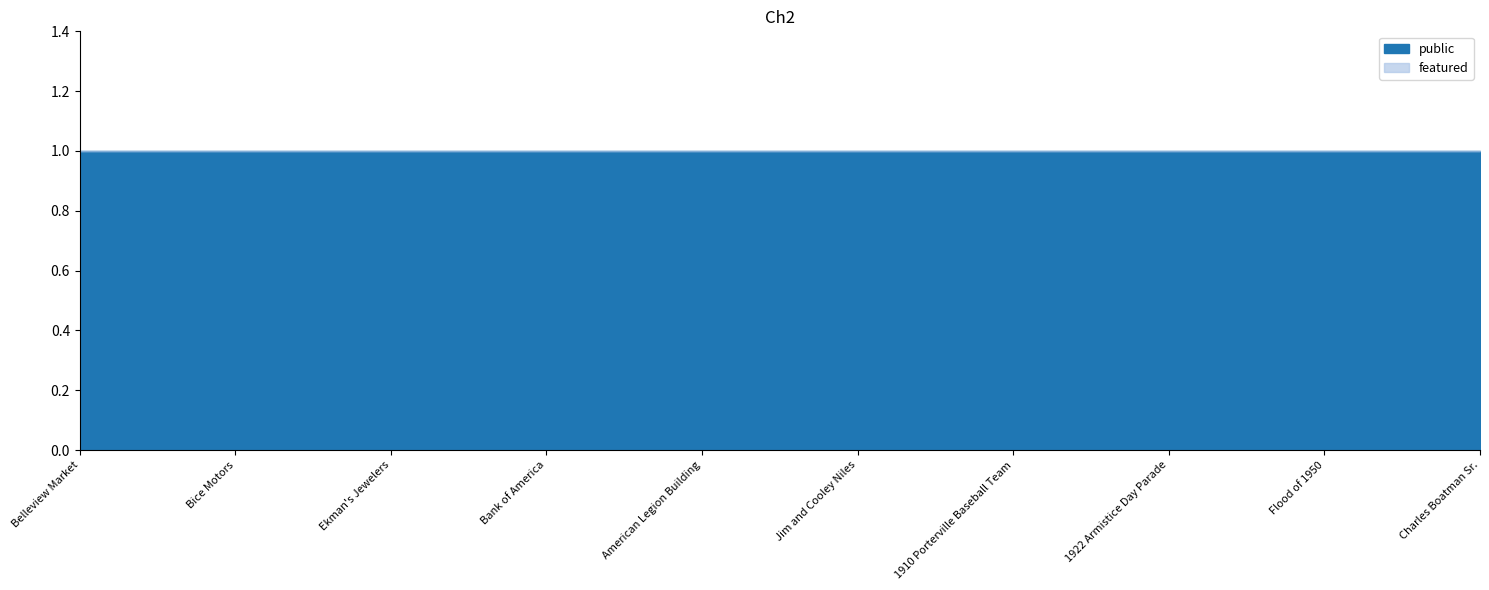

The value of public at Bank of America is 0. True or false?

False